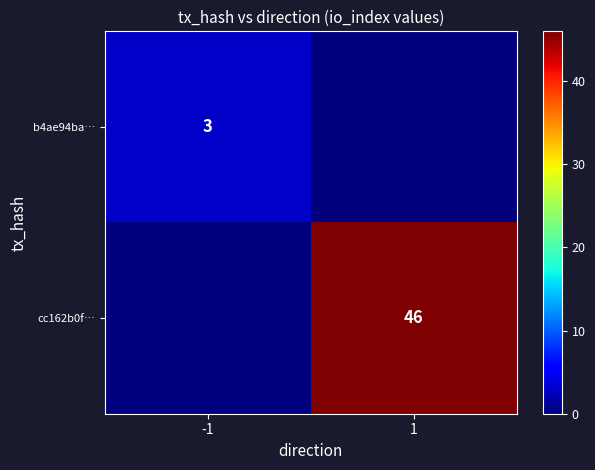

The b4ae94ba… series shows 3 at -1. True or false?

True